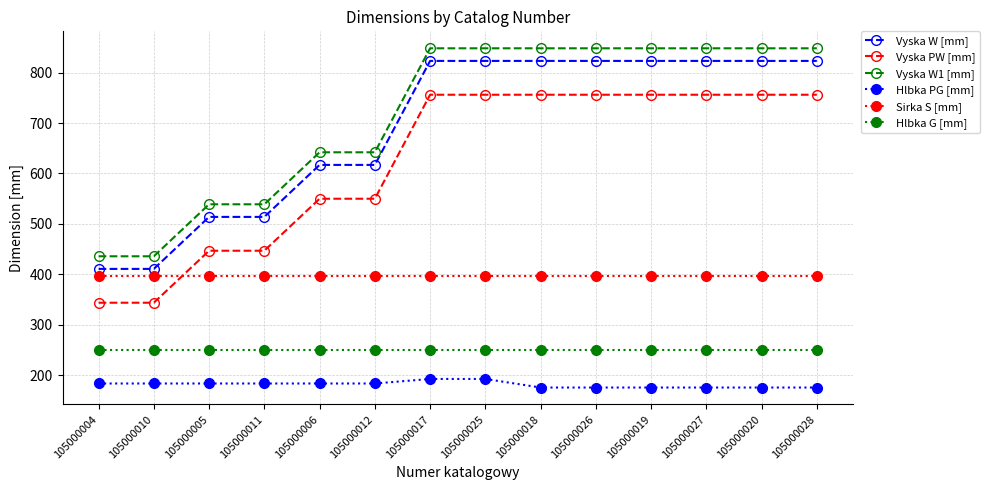

The Hlbka PG [mm] series shows 38 at 105000005. True or false?

False